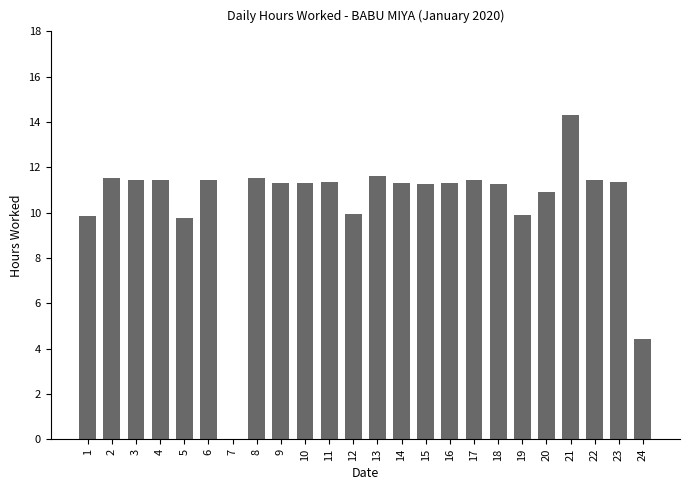

The chart shows a value of 19.5 at 22. True or false?

False